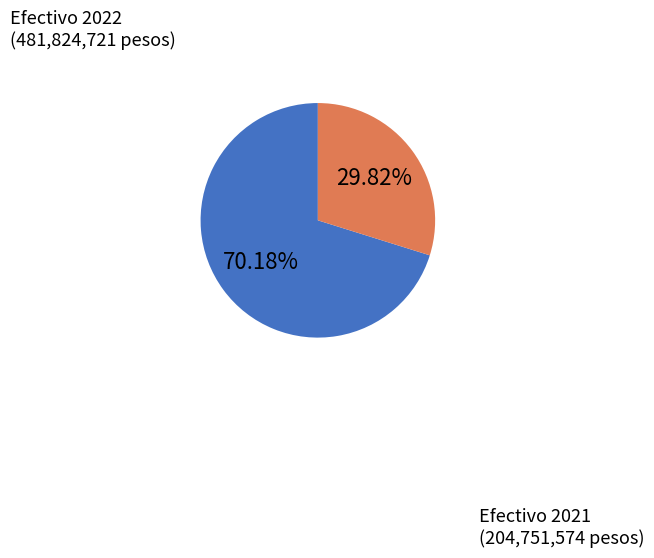

To the nearest percent, what is the difference between the largest and smallest slice percentages?

40%